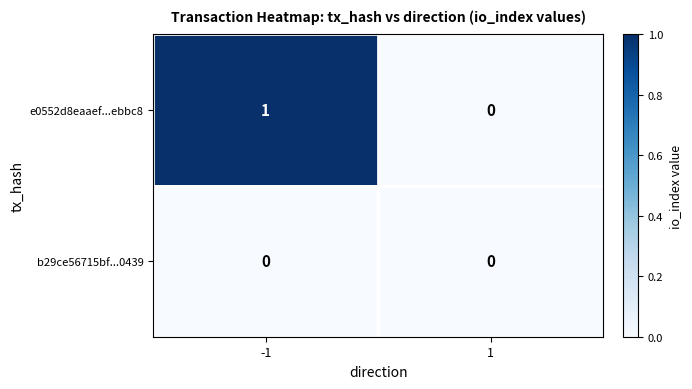

Rank the series at -1 from lowest to highest value.

b29ce56715bf...0439, e0552d8eaaef...ebbc8